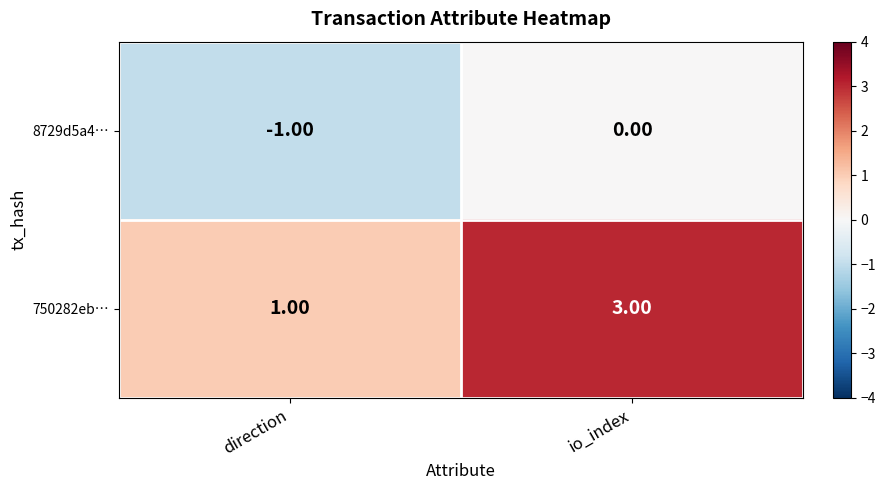

Rank the series by their maximum value, from lowest to highest.

8729d5a4…, 750282eb…